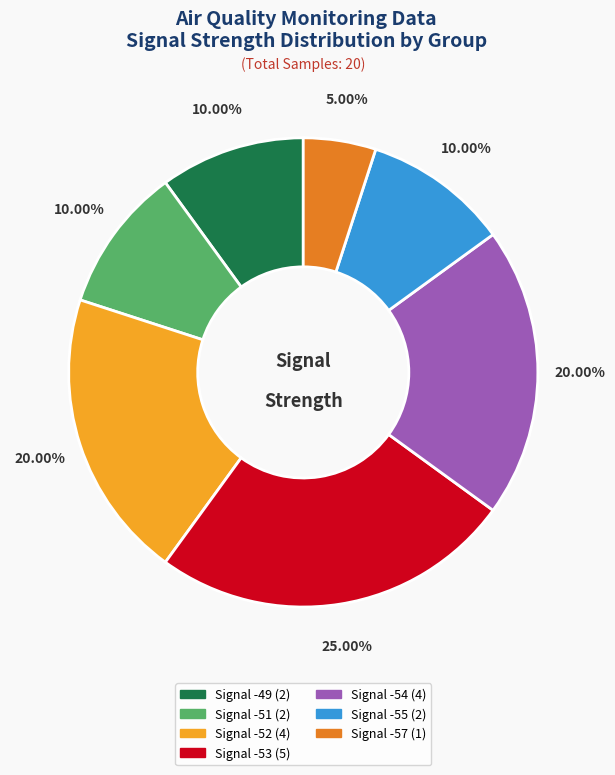

Is there a majority slice in this chart?

No